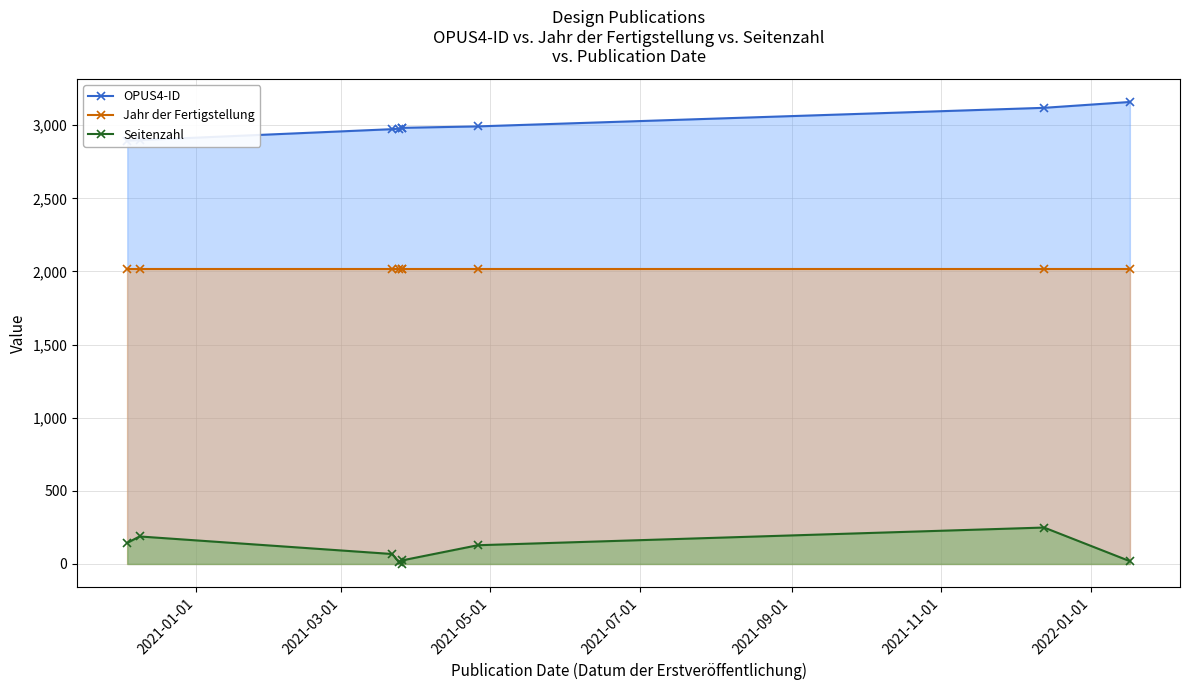

The value of Jahr der Fertigstellung at 2021-03-01 is 2020. True or false?

True